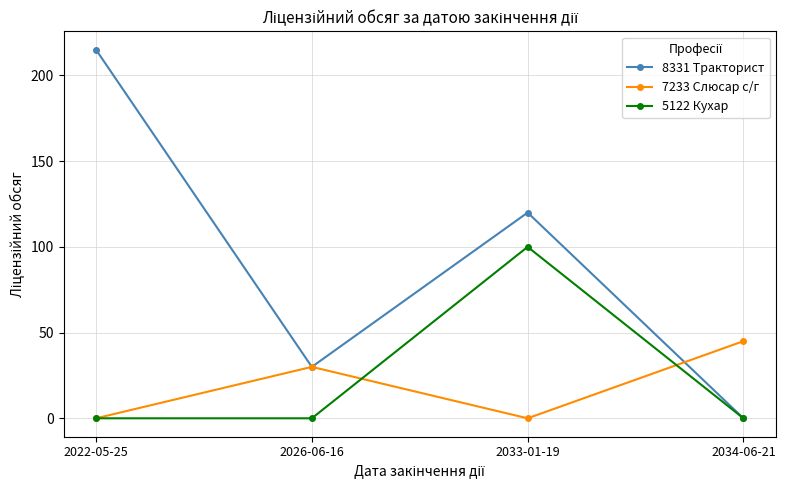

Reading left to right, what are all the values shown in this chart?

8331 Тракторист: 215	30	120	0
7233 Слюсар с/г: 0	30	0	45
5122 Кухар: 0	0	100	0